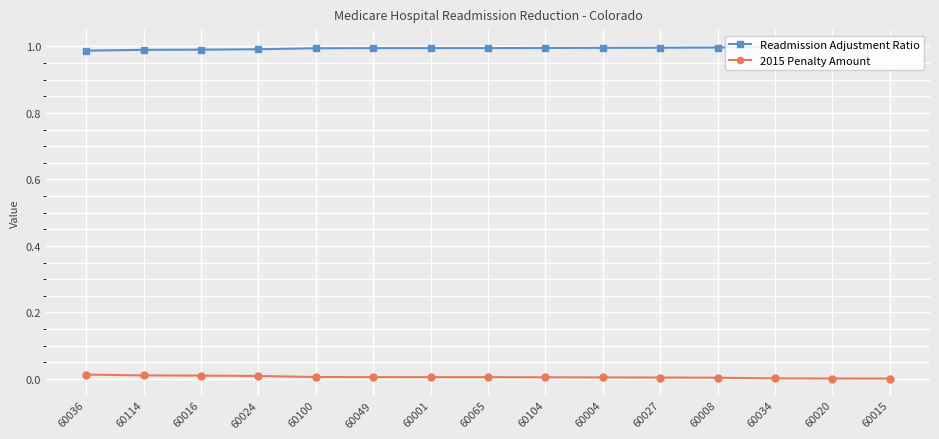

Reading left to right, transcribe all the data shown in this chart.

Readmission Adjustment Ratio: 60036=1.0	60114=1.0	60016=1.0	60024=1.0	60100=1.0	60049=1.0	60001=1.0	60065=1.0	60104=1.0	60004=1.0	60027=1.0	60008=1.0	60034=1.0	60020=1.0	60015=1.0
2015 Penalty Amount: 60036=0.0	60114=0.0	60016=0.0	60024=0.0	60100=0.0	60049=0.0	60001=0.0	60065=0.0	60104=0.0	60004=0.0	60027=0.0	60008=0.0	60034=0.0	60020=0.0	60015=0.0